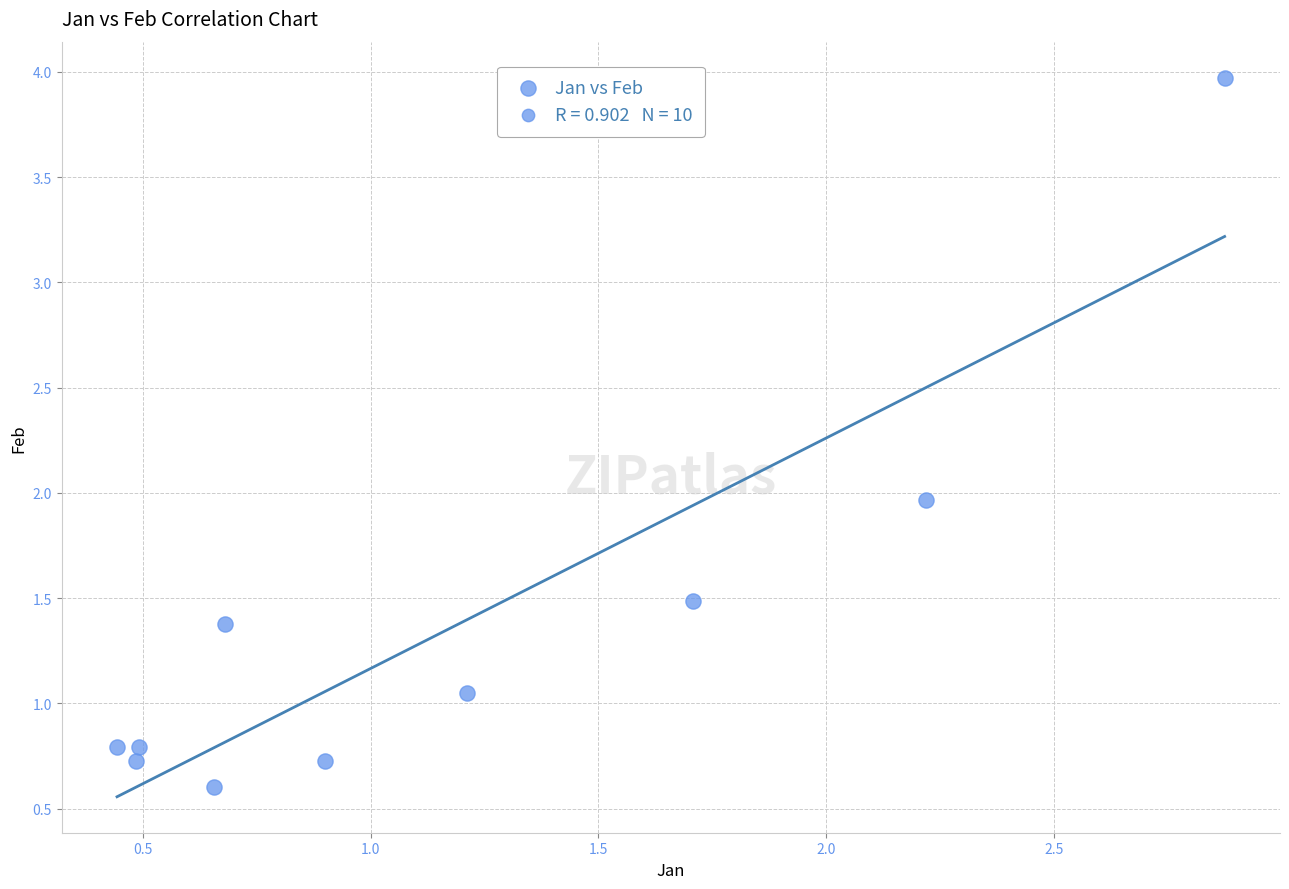

What is the average X value?

1.2